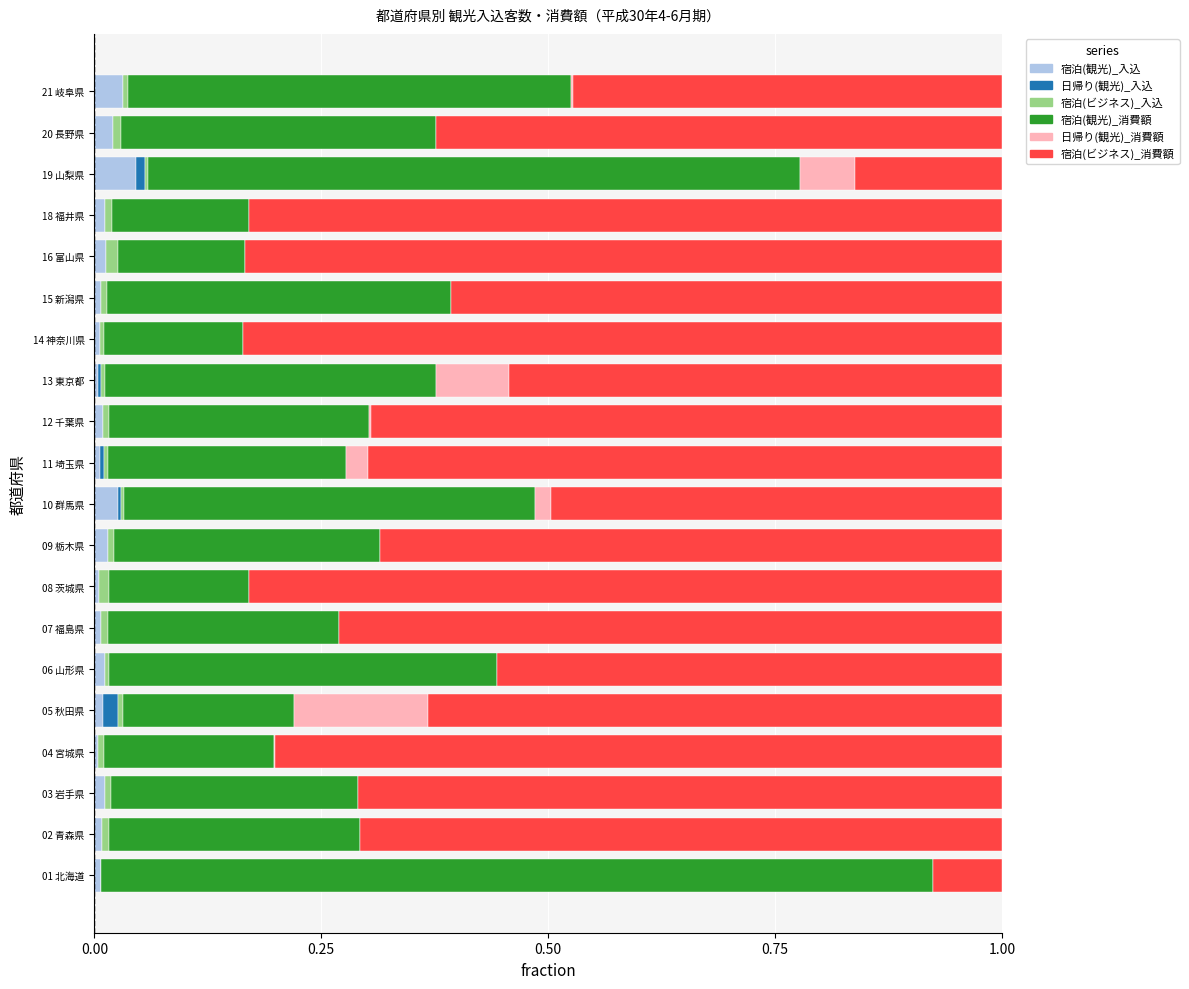

What are all the series names shown in the legend?

宿泊(観光)_入込, 日帰り(観光)_入込, 宿泊(ビジネス)_入込, 宿泊(観光)_消費額, 日帰り(観光)_消費額, 宿泊(ビジネス)_消費額